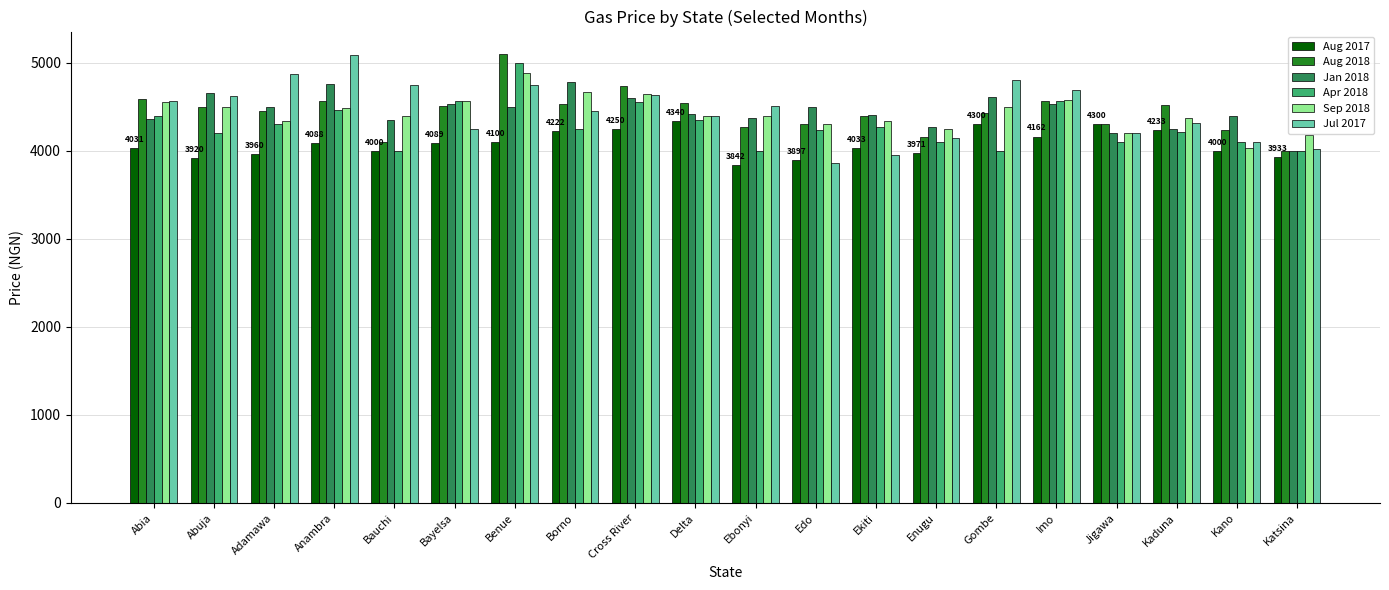

What is the spread (max minus min) of values at Edo?

637.2